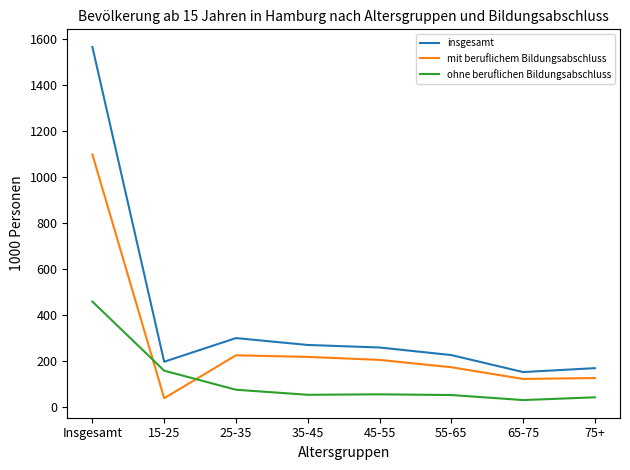

The value of insgesamt at 75+ is 168. True or false?

True